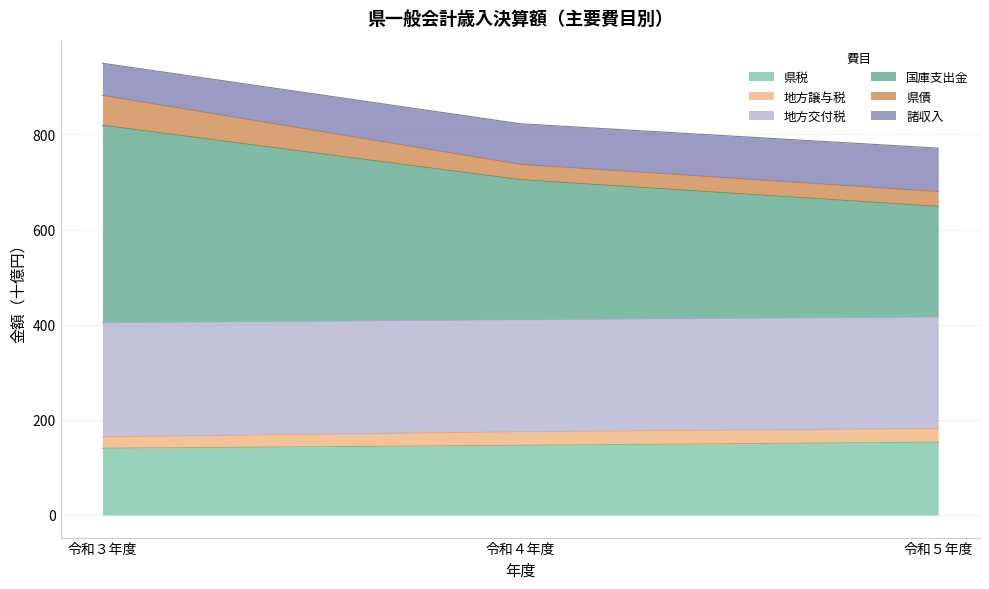

At which label does 地方交付税 reach its peak?

令和３年度